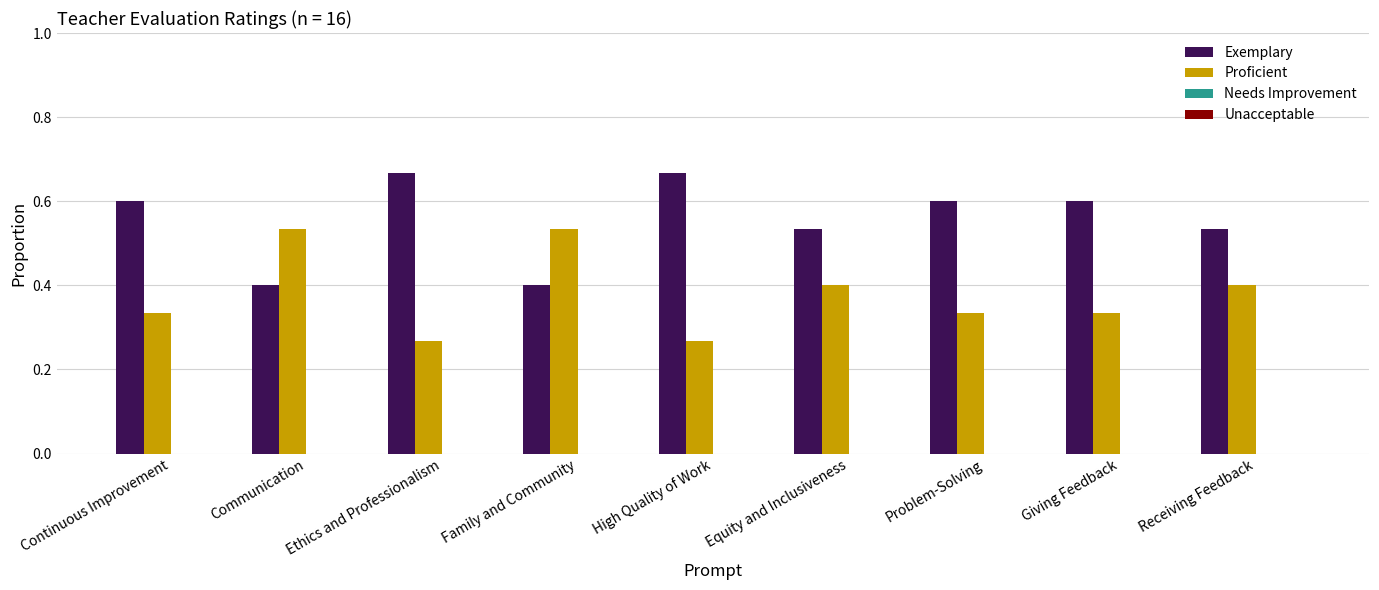

What is the difference between the highest and lowest values at Ethics and Professionalism?

0.4